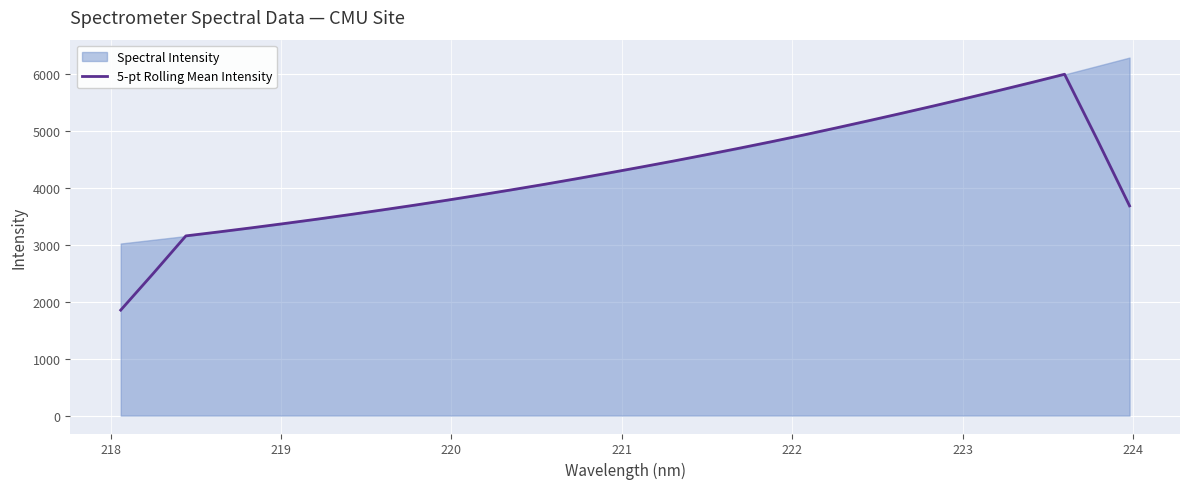

What is the highest value of the 5-pt Rolling Mean Intensity series?

5990.9